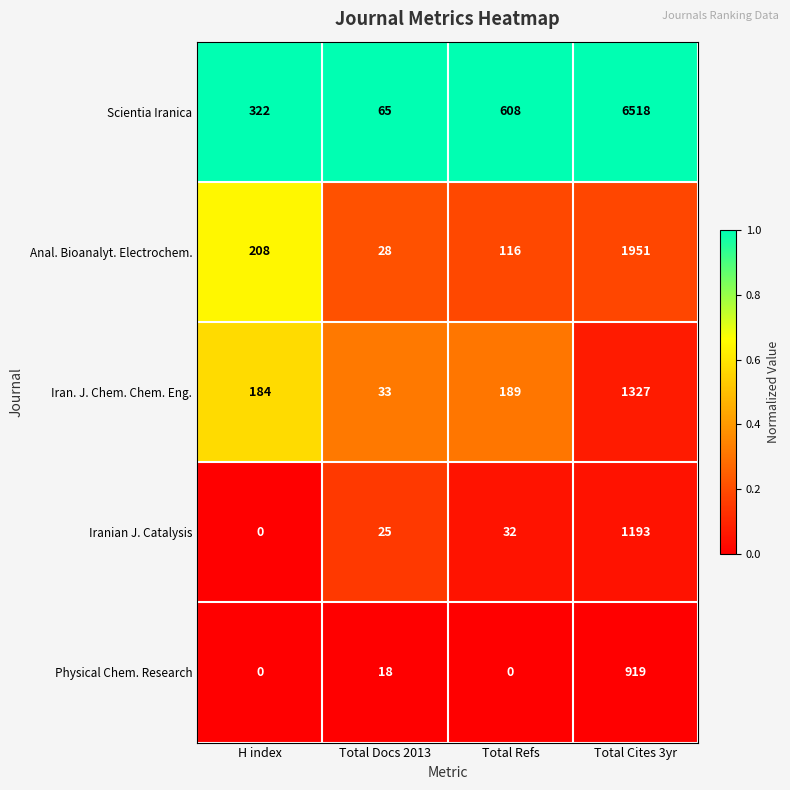

At how many categories does at least one series exceed 0?

4